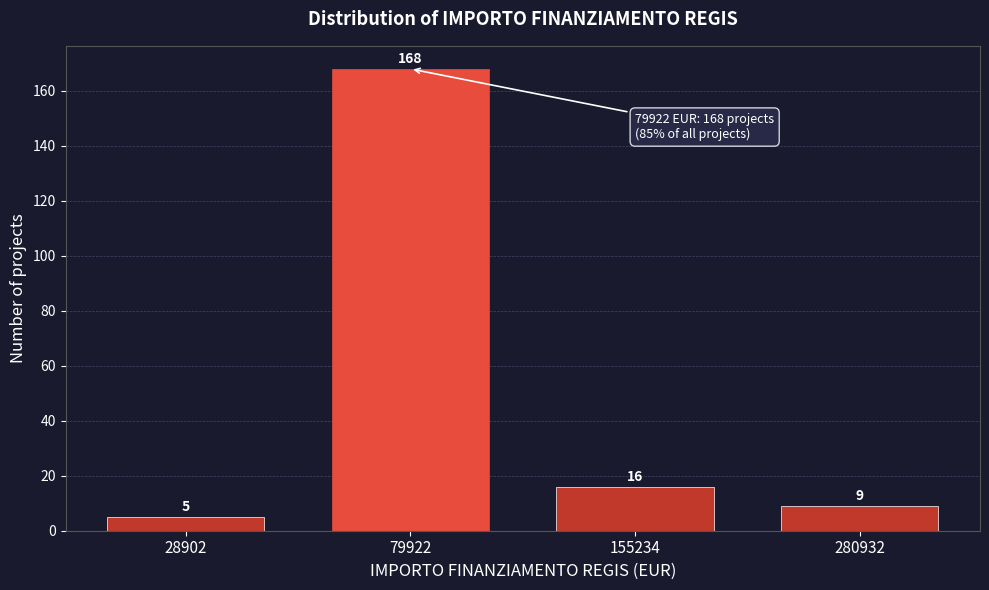

Reading left to right, what are all the values shown in this chart?

5	168	16	9